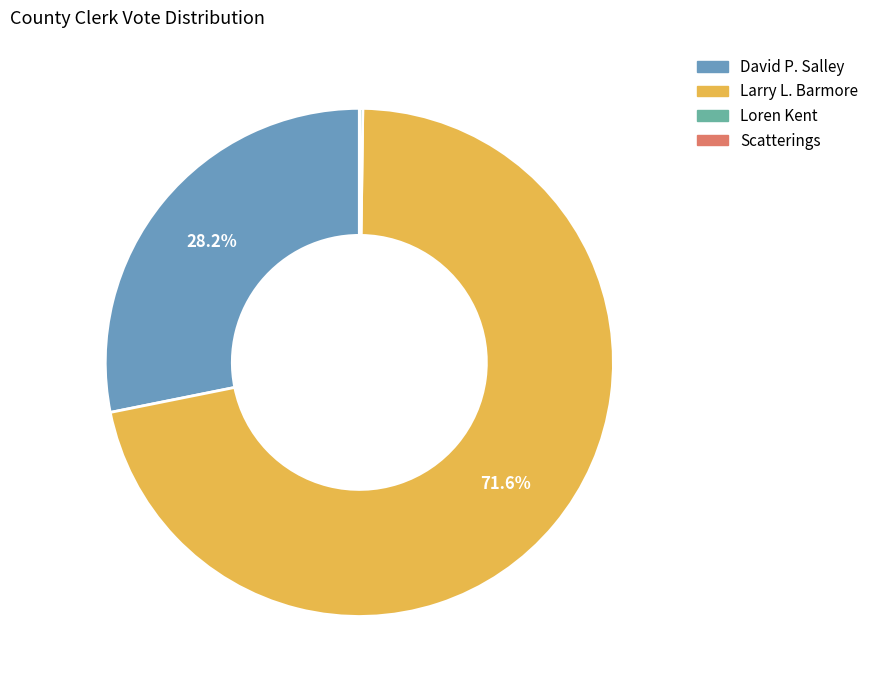

Which category has the biggest portion of the pie?

Larry L. Barmore